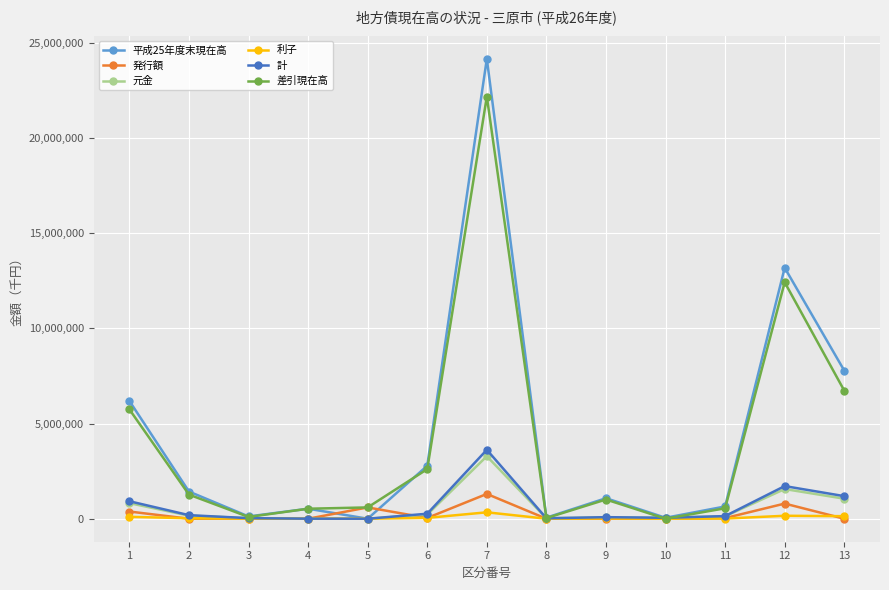

What is the value of the 差引現在高 point at the 2nd from the left?

1266551